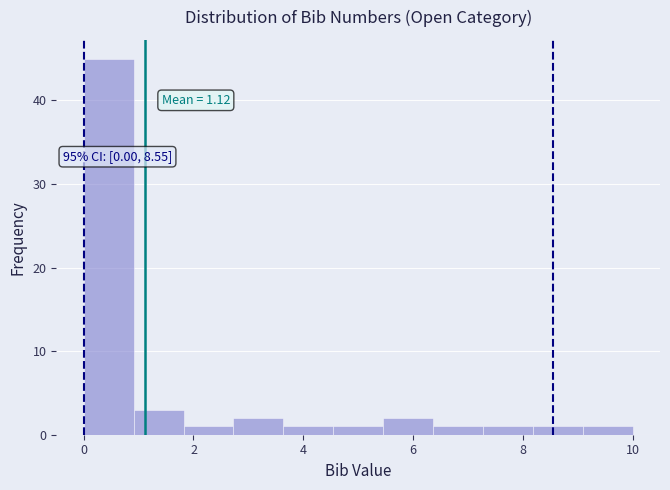

Over which range of the x-axis is the bar tallest?

0.0 to 1.0